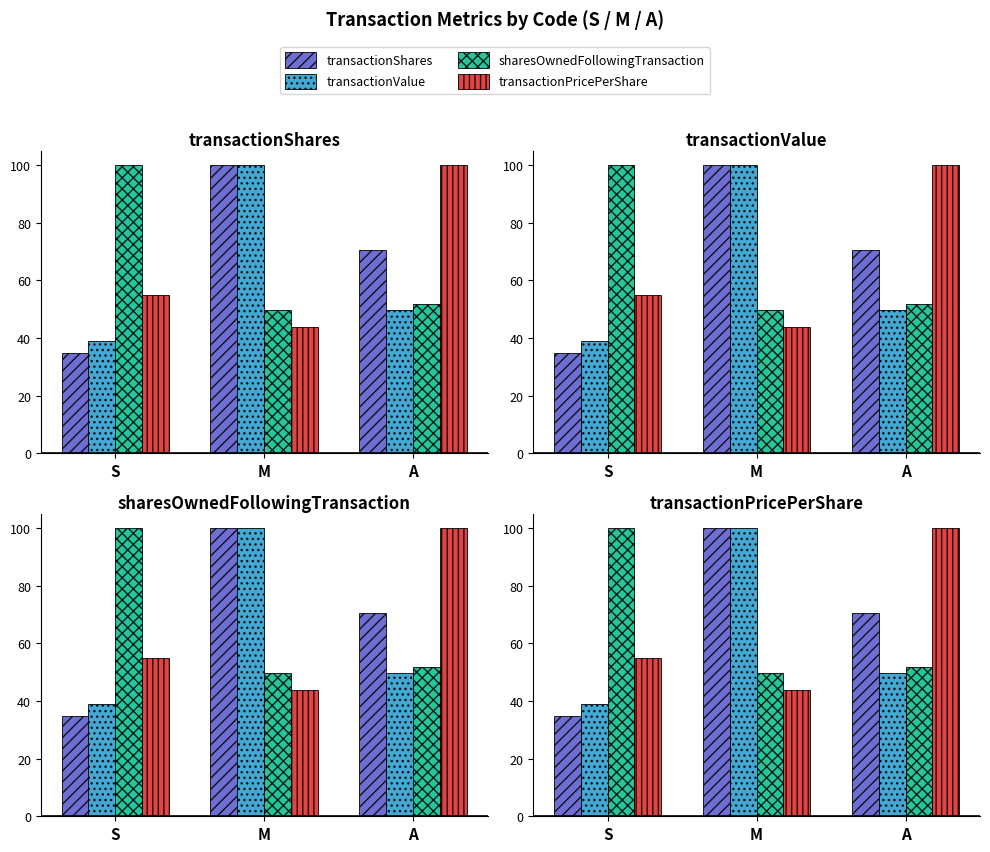

What is the sum of the transactionPricePerShare values at S and A?

154.9